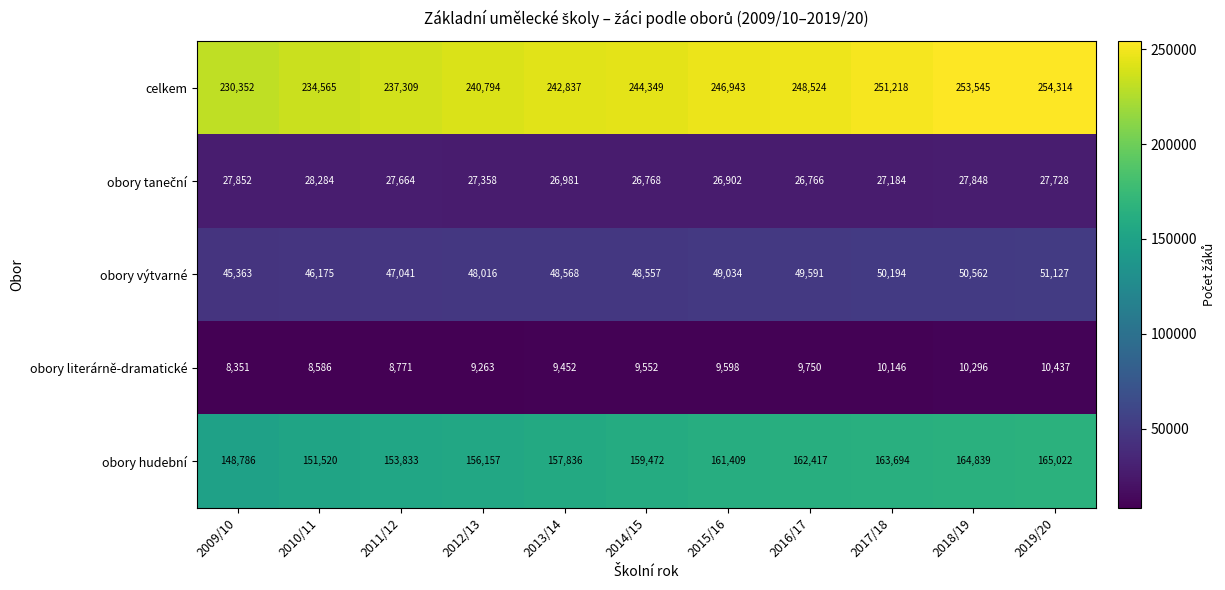

Which category has the highest value across all series?

2019/20